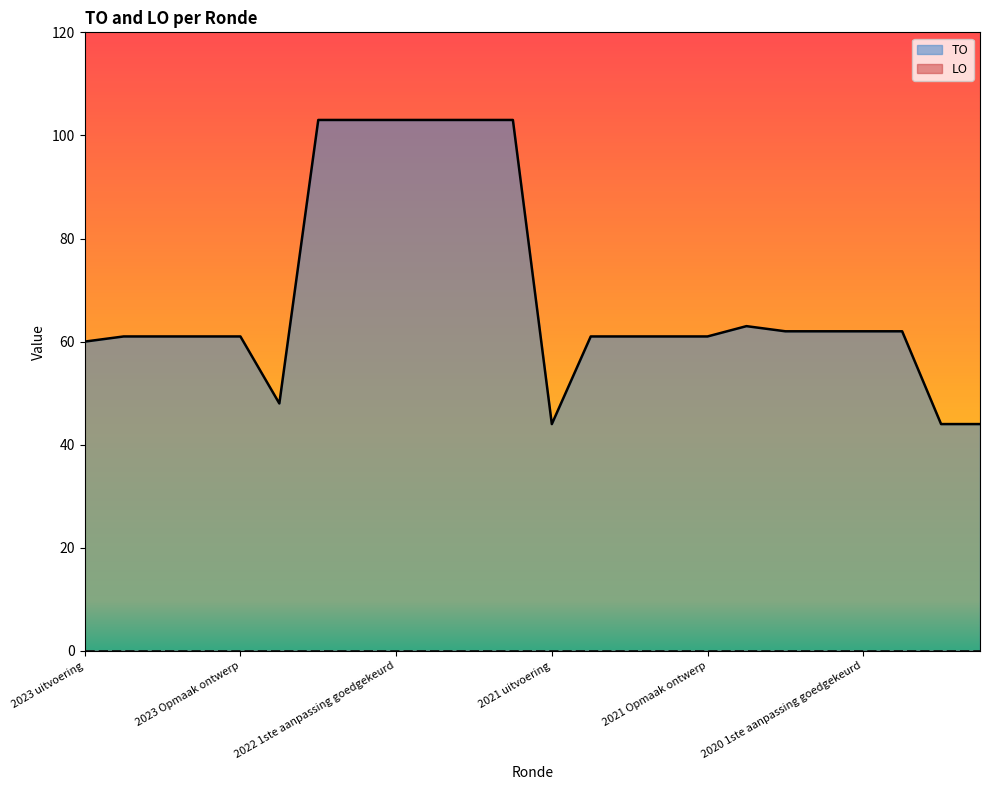

Is it true that the value at 2020 uitvoering is 101?

False